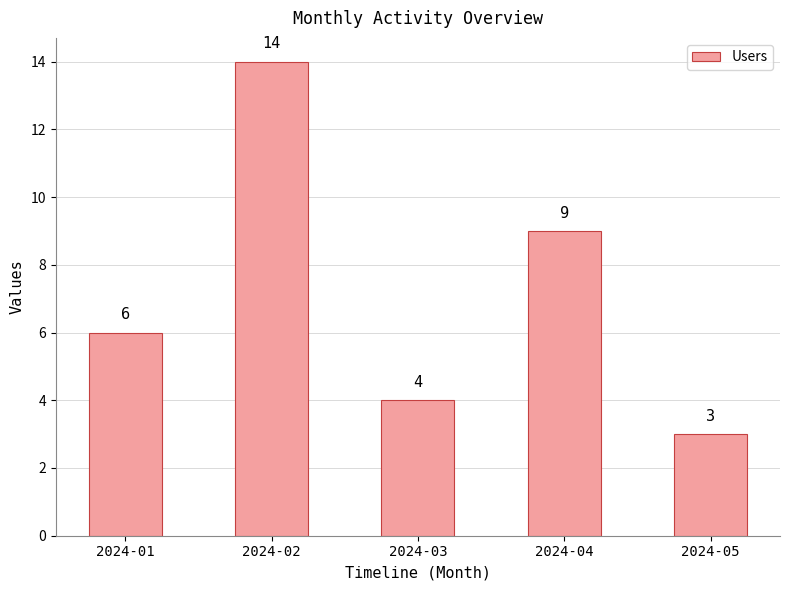

What is the sum of all values?

36